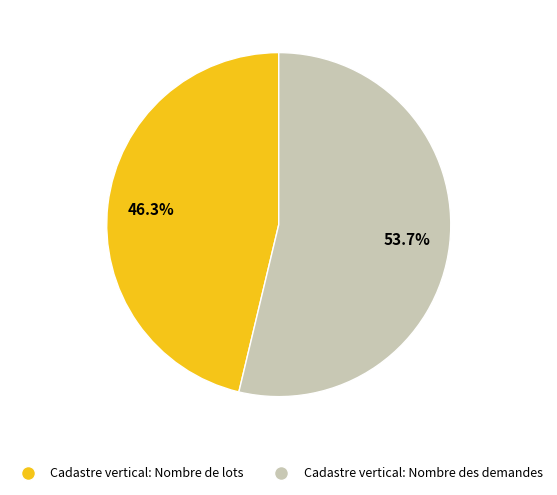

Is there a majority slice in this chart?

Yes